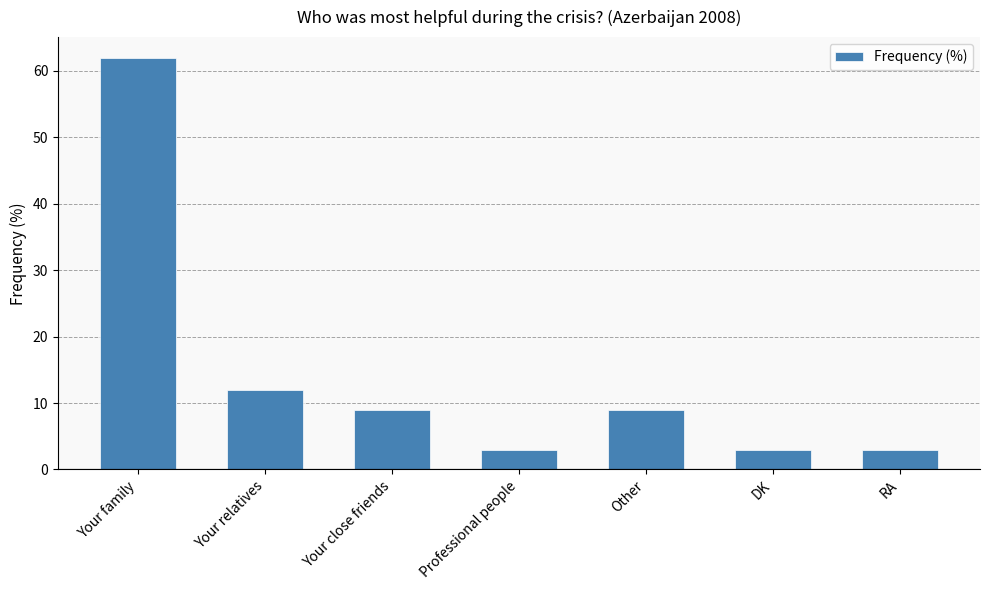

Which has a higher value, Professional people or Your relatives?

Your relatives